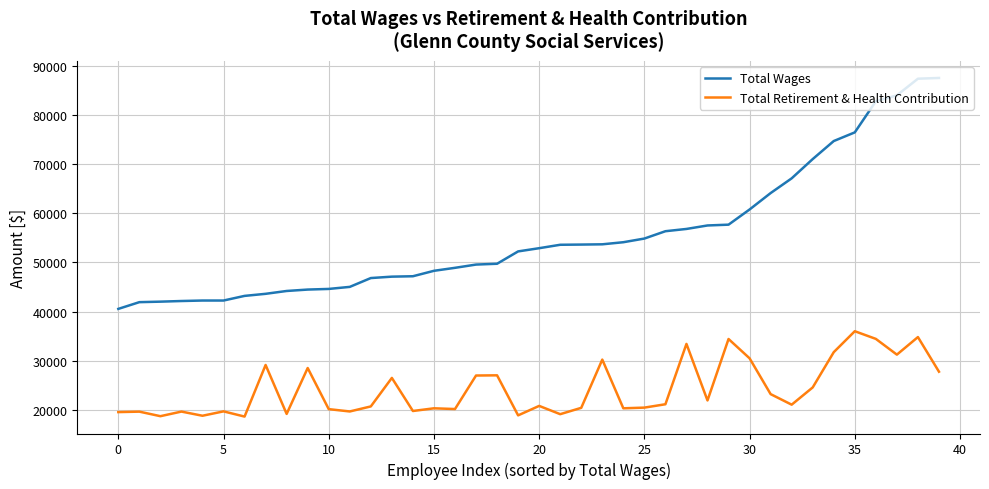

What is the minimum value shown in the chart?

18652